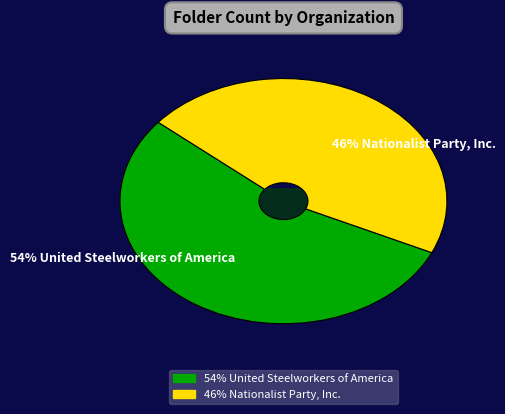

Between Nationalist Party, Inc. and United Steelworkers of America, which is larger?

United Steelworkers of America